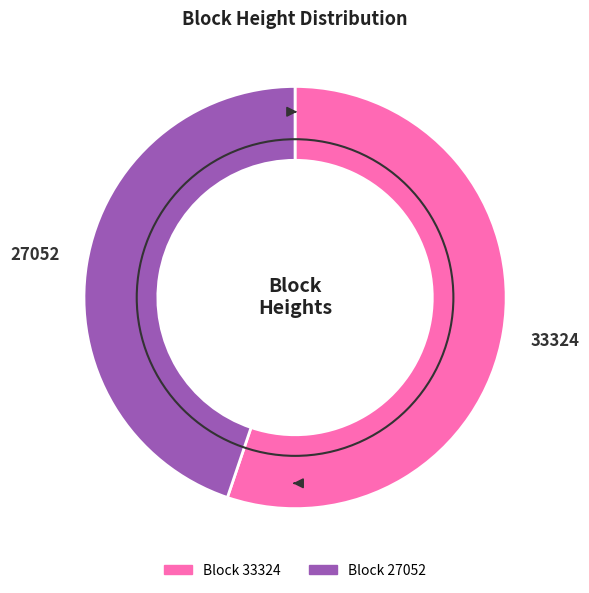

Is the sum of 33324 and 27052 greater than half?

Yes